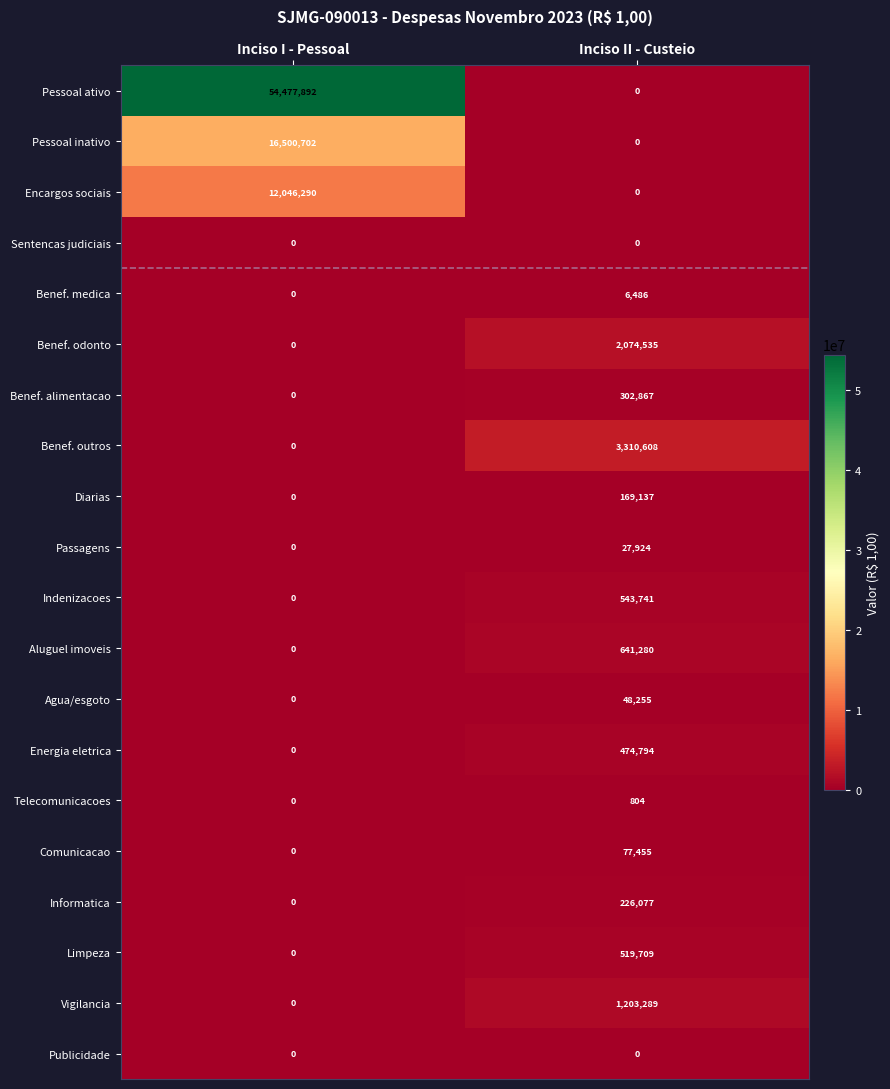

Between Inciso I - Pessoal and Inciso II - Custeio, which series saw the biggest shift?

Pessoal ativo